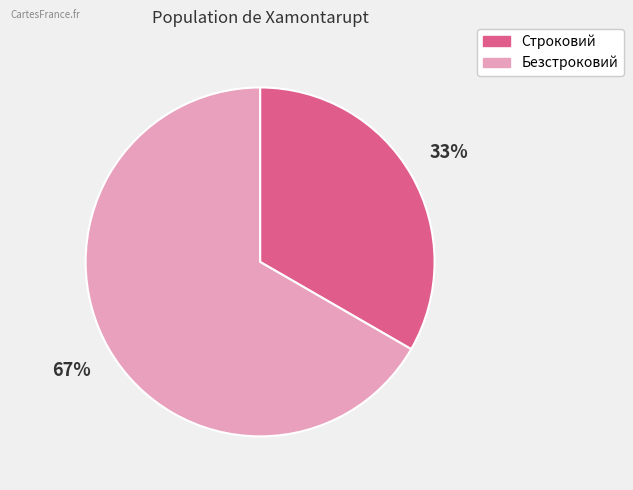

To the nearest percent, what is the average slice percentage?

50%